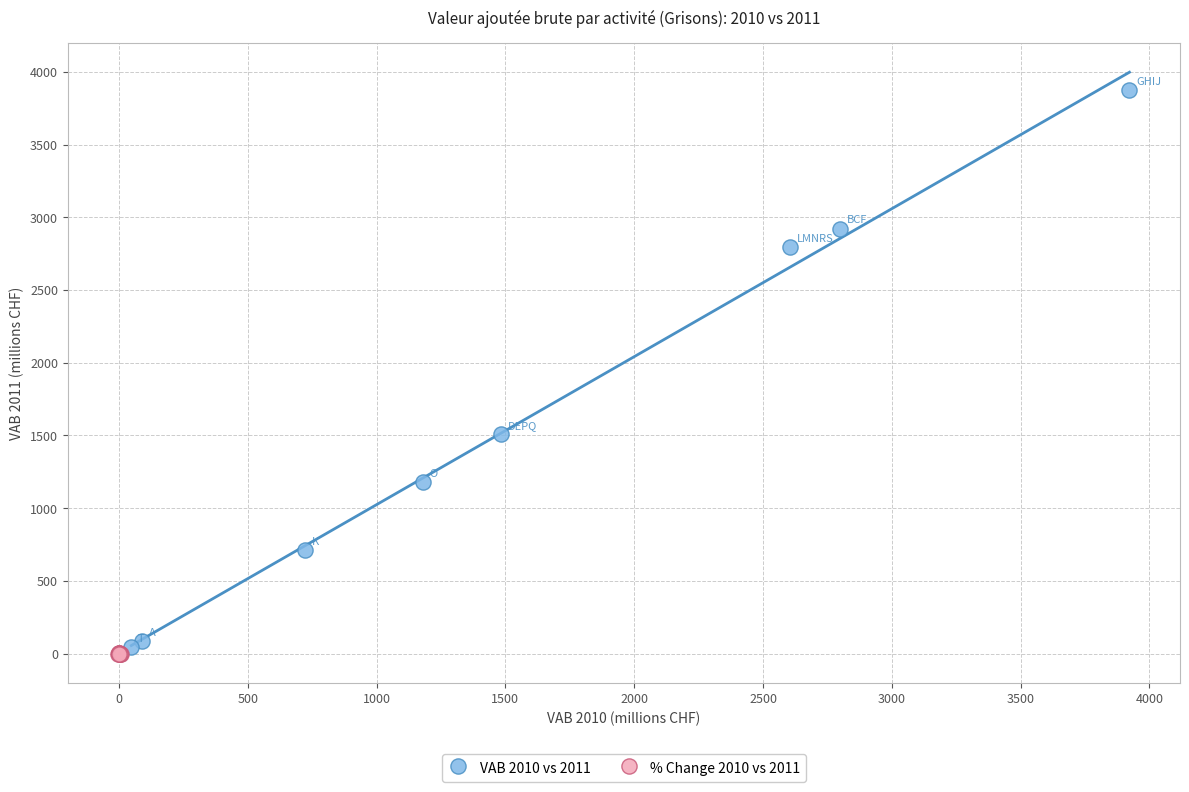

Which series contains the highest Y value?

VAB 2010 vs 2011